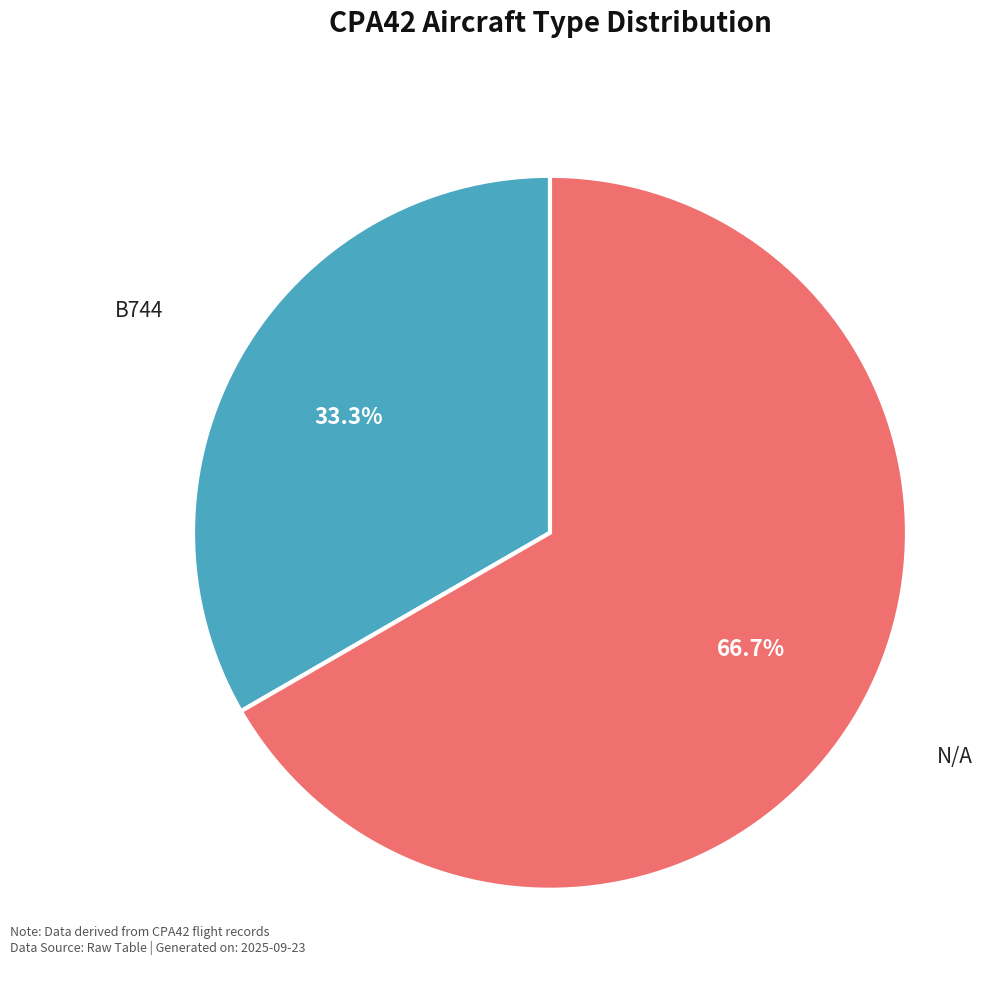

How many segments does this pie chart have?

2